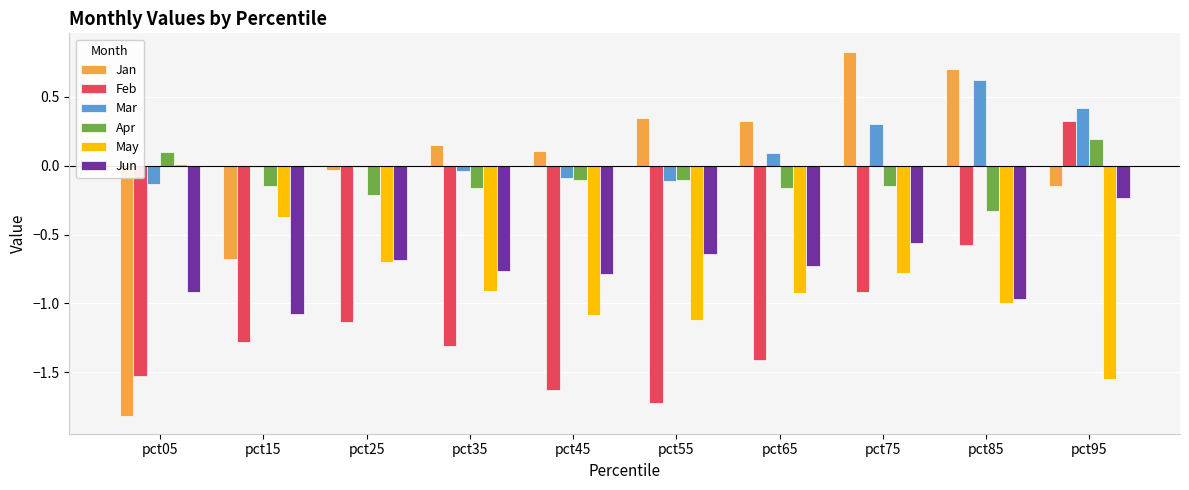

At which category does the chart reach its peak across all series?

pct75